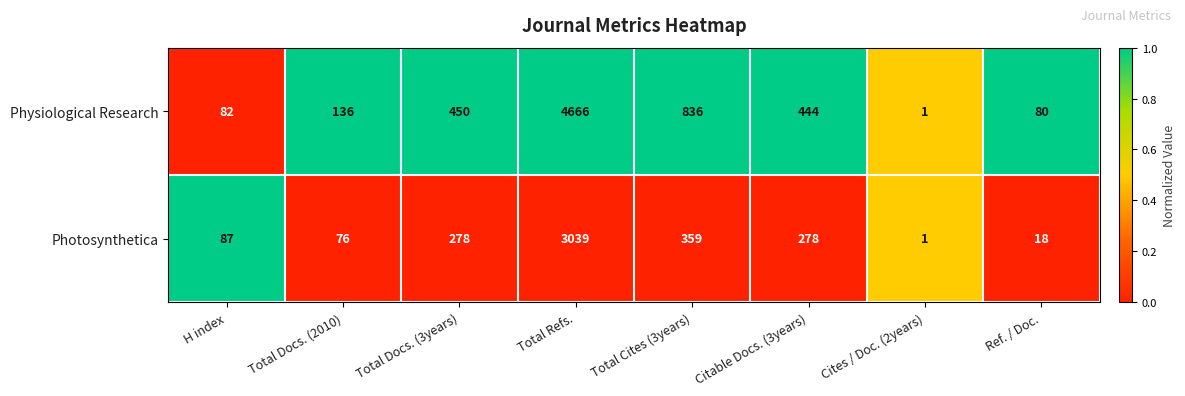

Rank the series at Total Docs. (2010) from highest to lowest value.

Physiological Research, Photosynthetica